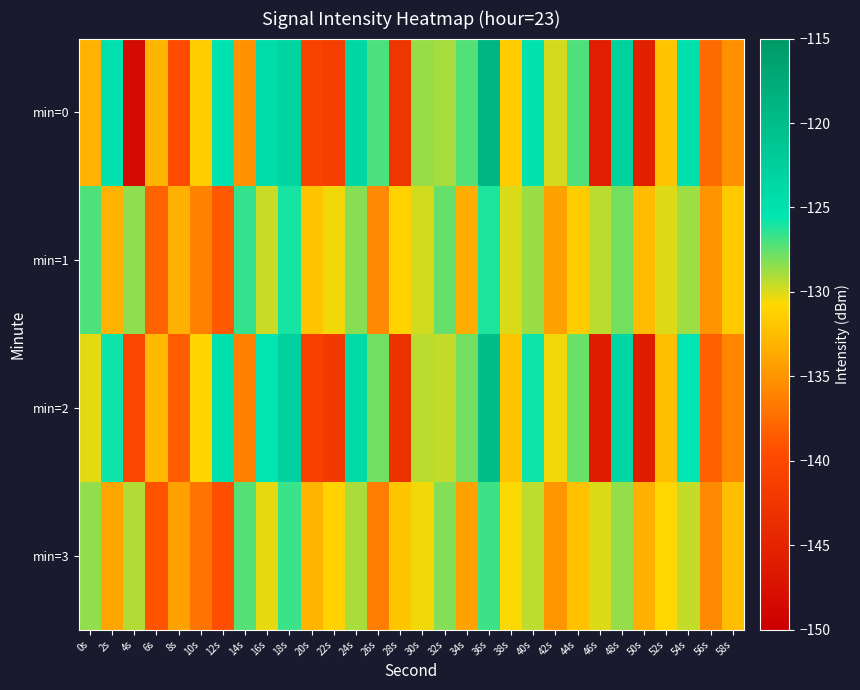

Reading left to right, what are all the values shown in this chart?

min=0: 0s=-133.1	2s=-125.0	4s=-148.3	6s=-133.0	8s=-139.7	10s=-131.5	12s=-125.2	14s=-135.1	16s=-124.4	18s=-123.2	20s=-140.8	22s=-141.4	24s=-123.6	26s=-127.1	28s=-142.4	30s=-128.7	32s=-128.9	34s=-127.2	36s=-119.3	38s=-131.5	40s=-125.2	42s=-129.9	44s=-127.1	46s=-145.6	48s=-122.9	50s=-145.4	52s=-131.9	54s=-124.9	56s=-137.6	58s=-135.2
min=1: 0s=-127.1	2s=-133.1	4s=-128.5	6s=-138.2	8s=-133.3	10s=-136.1	12s=-138.7	14s=-126.6	16s=-129.6	18s=-126.0	20s=-132.0	22s=-130.5	24s=-128.3	26s=-135.7	28s=-131.2	30s=-129.8	32s=-127.6	34s=-133.4	36s=-126.1	38s=-130.0	40s=-128.7	42s=-134.2	44s=-131.5	46s=-129.3	48s=-127.9	50s=-132.6	52s=-130.1	54s=-128.8	56s=-135.0	58s=-131.7
min=2: 0s=-130.2	2s=-125.8	4s=-140.3	6s=-132.7	8s=-138.4	10s=-131.0	12s=-124.9	14s=-136.2	16s=-125.5	18s=-122.8	20s=-141.1	22s=-142.0	24s=-124.1	26s=-127.8	28s=-143.0	30s=-129.3	32s=-129.5	34s=-127.9	36s=-120.1	38s=-132.0	40s=-125.8	42s=-130.5	44s=-127.7	46s=-146.0	48s=-123.5	50s=-146.0	52s=-132.4	54s=-125.5	56s=-138.2	58s=-135.8
min=3: 0s=-128.5	2s=-134.0	4s=-129.2	6s=-139.0	8s=-134.1	10s=-137.0	12s=-139.4	14s=-127.3	16s=-130.3	18s=-126.7	20s=-133.0	22s=-131.2	24s=-129.0	26s=-136.4	28s=-131.9	30s=-130.5	32s=-128.2	34s=-134.1	36s=-126.8	38s=-130.7	40s=-129.4	42s=-134.9	44s=-132.2	46s=-130.0	48s=-128.6	50s=-133.3	52s=-130.8	54s=-129.5	56s=-135.7	58s=-132.4